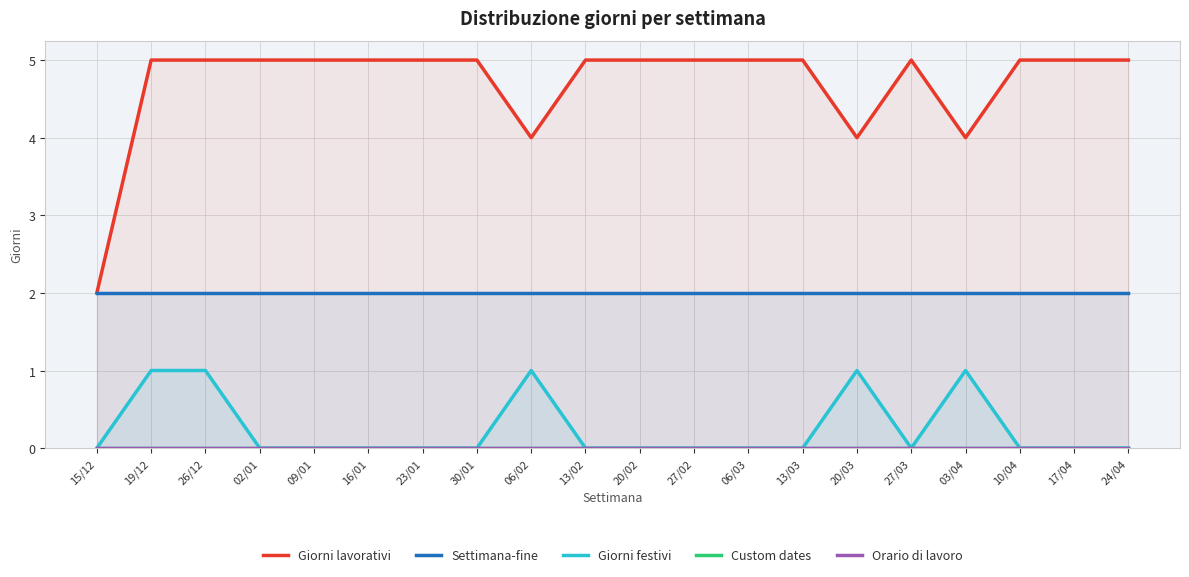

Reading right to left, transcribe all the data shown in this chart.

Giorni lavorativi: 24/04=5	17/04=5	10/04=5	03/04=4	27/03=5	20/03=4	13/03=5	06/03=5	27/02=5	20/02=5	13/02=5	06/02=4	30/01=5	23/01=5	16/01=5	09/01=5	02/01=5	26/12=5	19/12=5	15/12=2
Settimana-fine: 24/04=2	17/04=2	10/04=2	03/04=2	27/03=2	20/03=2	13/03=2	06/03=2	27/02=2	20/02=2	13/02=2	06/02=2	30/01=2	23/01=2	16/01=2	09/01=2	02/01=2	26/12=2	19/12=2	15/12=2
Giorni festivi: 24/04=0	17/04=0	10/04=0	03/04=1	27/03=0	20/03=1	13/03=0	06/03=0	27/02=0	20/02=0	13/02=0	06/02=1	30/01=0	23/01=0	16/01=0	09/01=0	02/01=0	26/12=1	19/12=1	15/12=0
Custom dates: 24/04=0	17/04=0	10/04=0	03/04=0	27/03=0	20/03=0	13/03=0	06/03=0	27/02=0	20/02=0	13/02=0	06/02=0	30/01=0	23/01=0	16/01=0	09/01=0	02/01=0	26/12=0	19/12=0	15/12=0
Orario di lavoro: 24/04=0	17/04=0	10/04=0	03/04=0	27/03=0	20/03=0	13/03=0	06/03=0	27/02=0	20/02=0	13/02=0	06/02=0	30/01=0	23/01=0	16/01=0	09/01=0	02/01=0	26/12=0	19/12=0	15/12=0